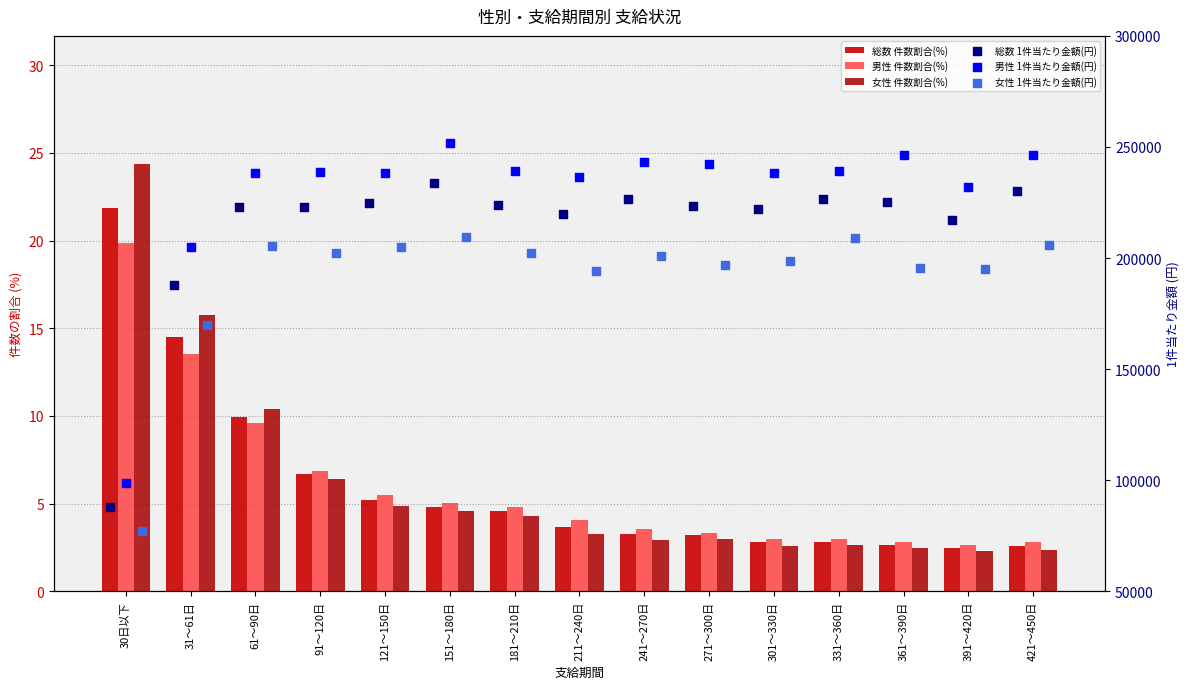

What are all the series names shown in the legend?

総数 件数割合(%), 男性 件数割合(%), 女性 件数割合(%), 総数 1件当たり金額(円), 男性 1件当たり金額(円), 女性 1件当たり金額(円)